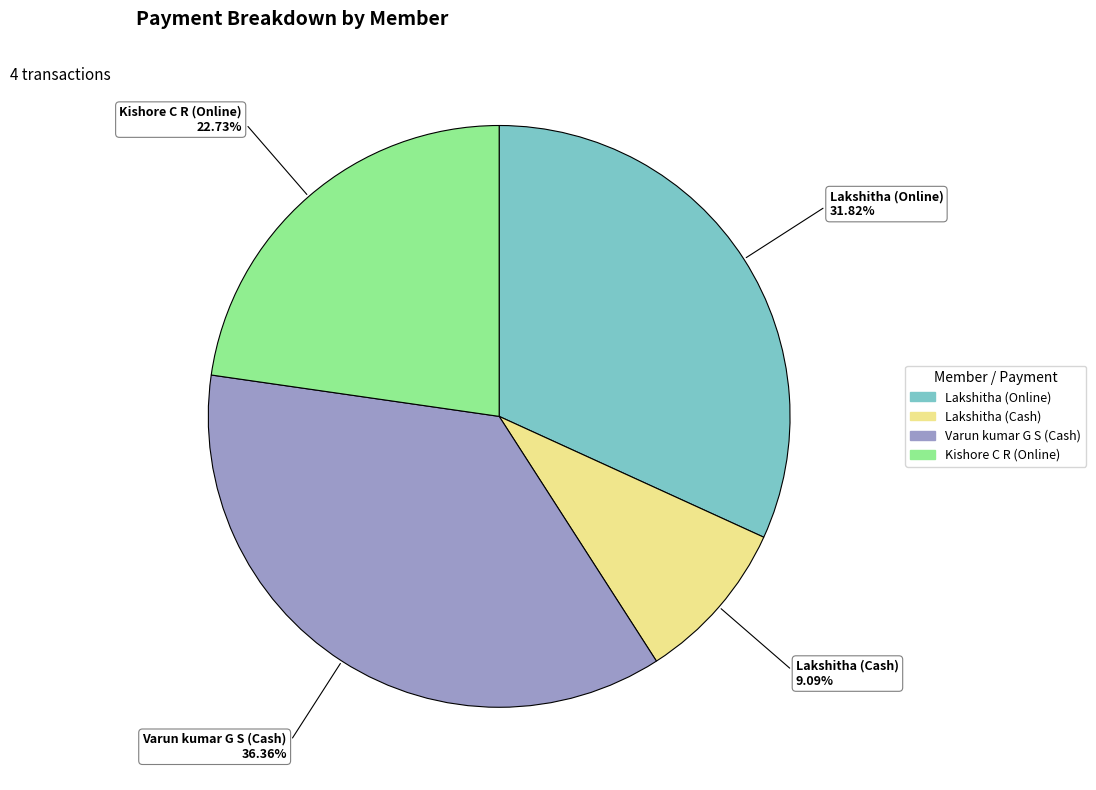

What portion of the pie excludes Lakshitha (Cash)?

90.9%